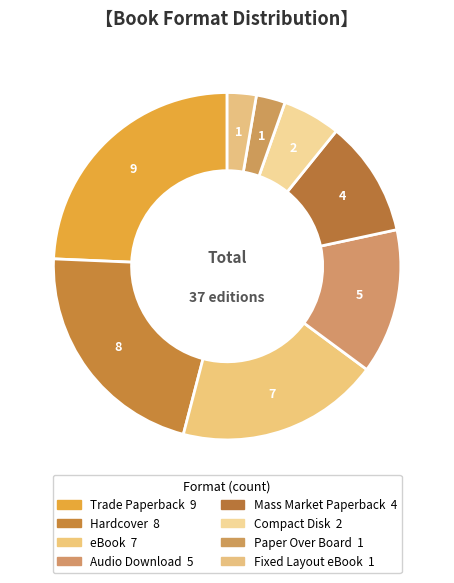

Between Mass Market Paperback and Paper Over Board, which is larger?

Mass Market Paperback